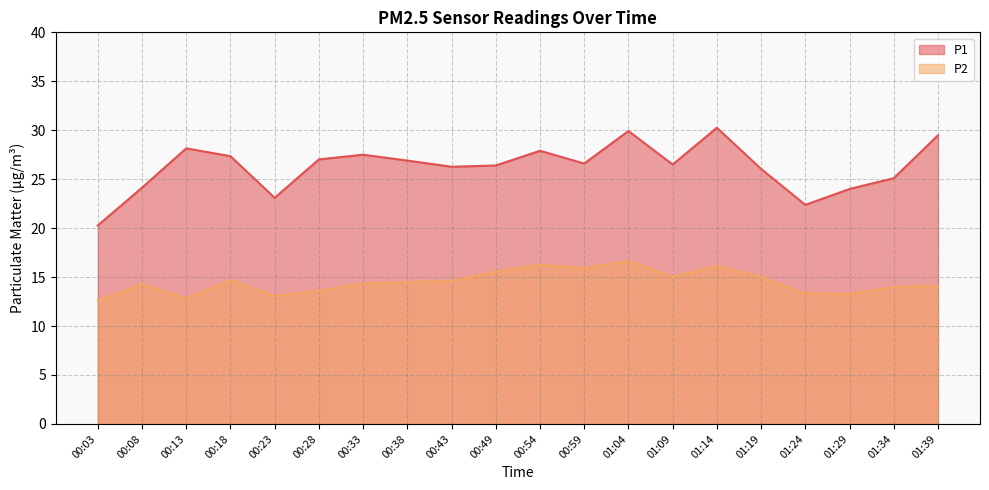

What are all the series names shown in the legend?

P1, P2